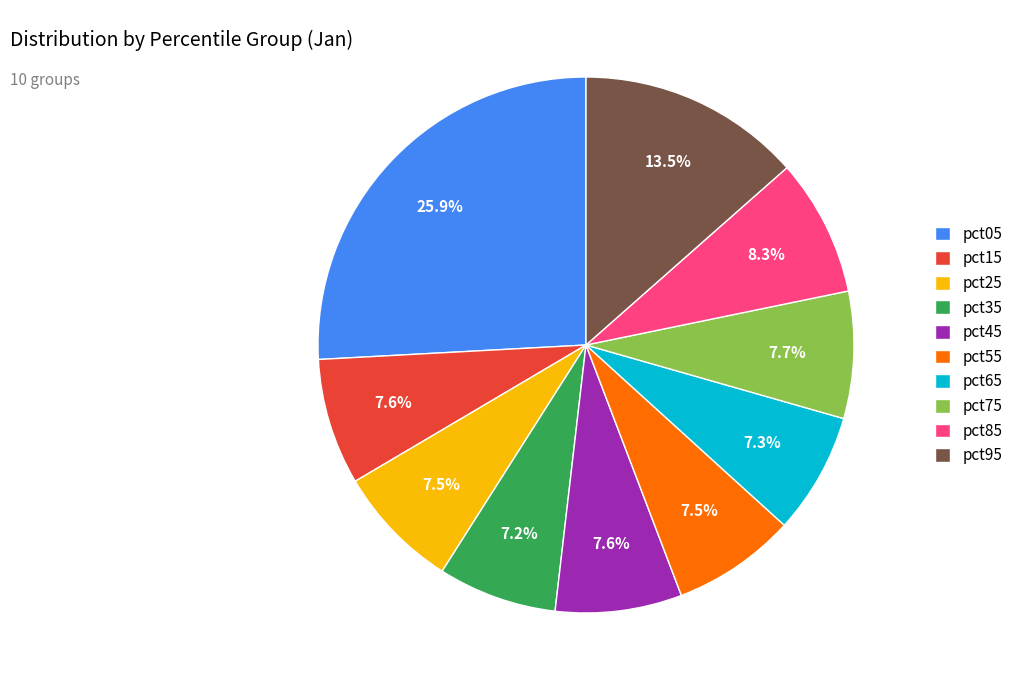

Is pct85 the majority of the pie?

No